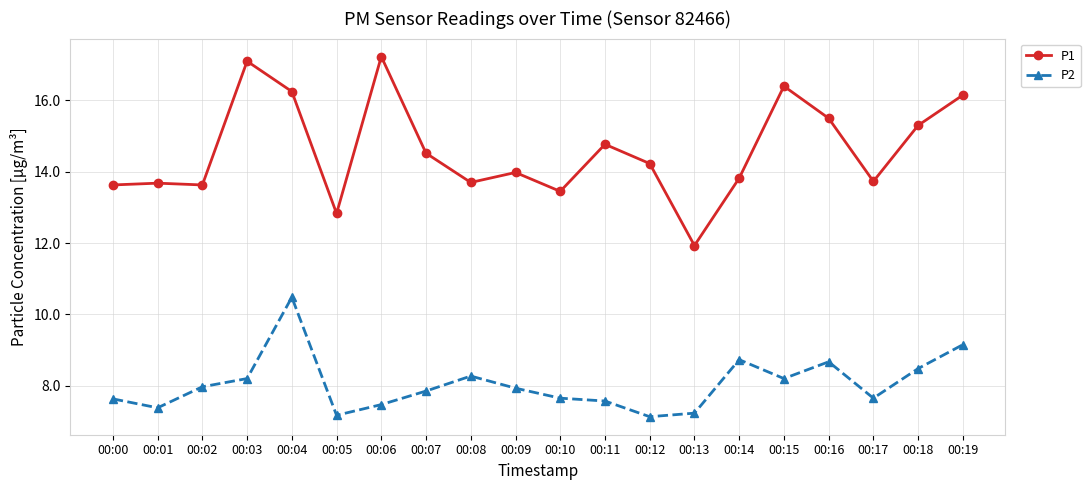

Between 00:05 and 00:18, which series saw the biggest shift?

P1